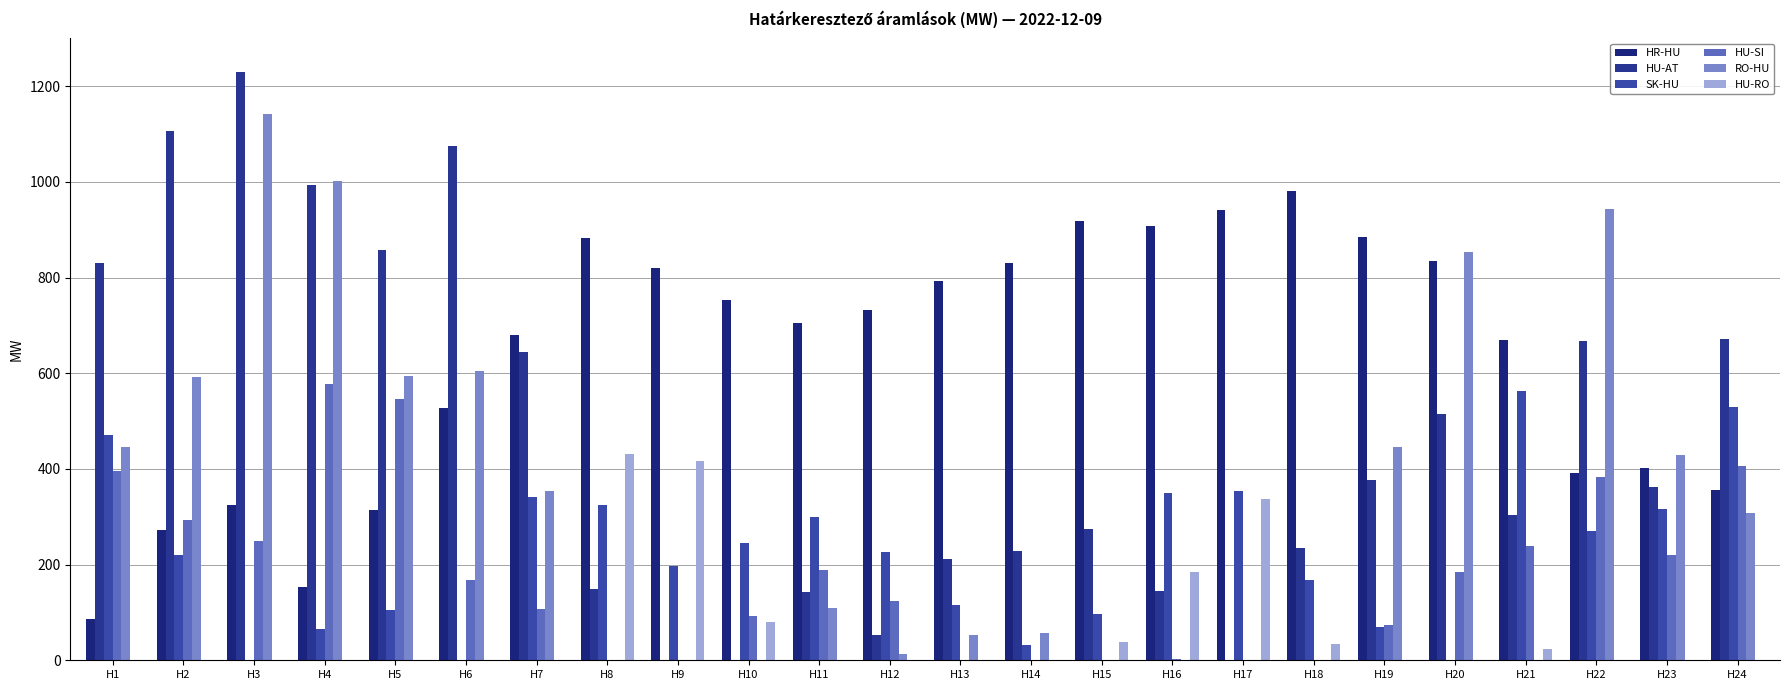

At which category is the sum across all series the highest?

H3